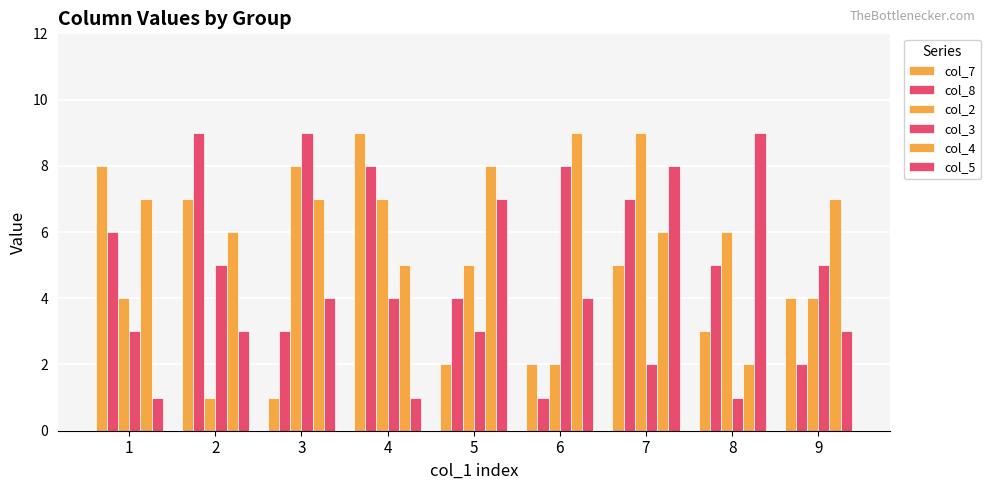

Which category has the lowest value in the col_8 series?

6